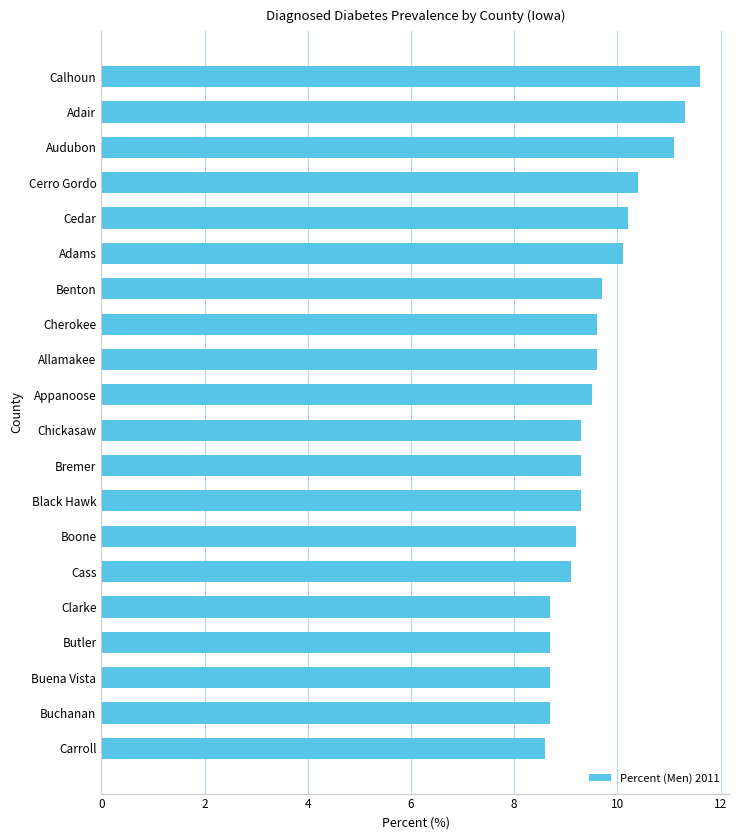

Where is the data nearest to the value 10?

Adams